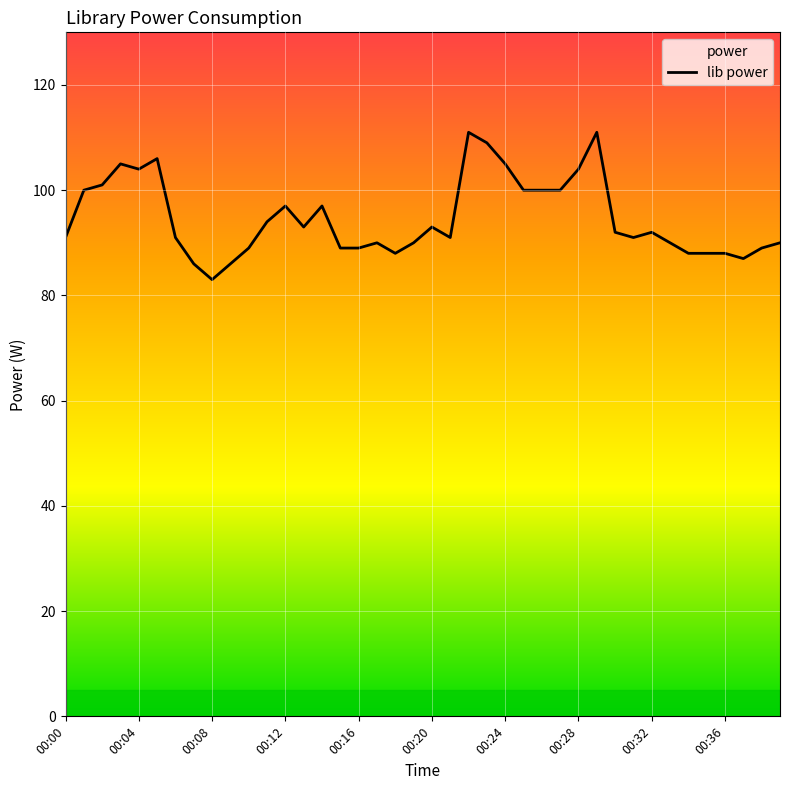

How many lines are shown in the chart?

1